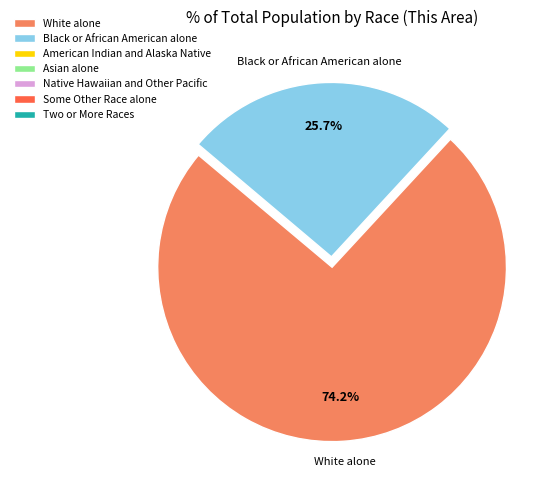

Is the sum of White alone and Black or African American alone greater than half?

Yes